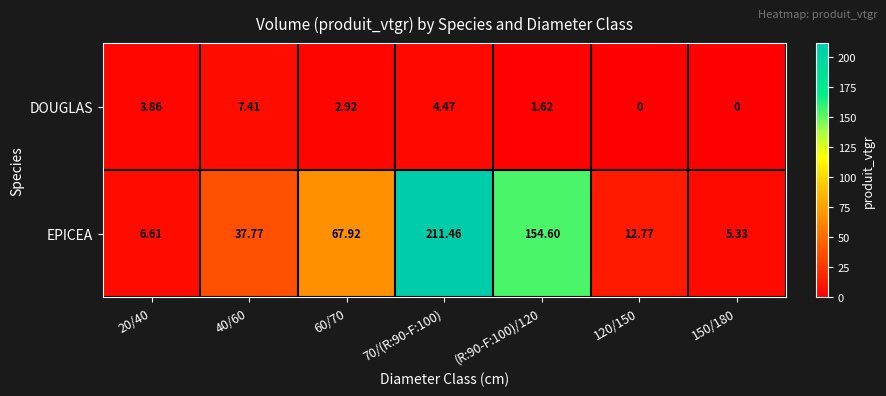

Which series has the largest total across all categories?

EPICEA